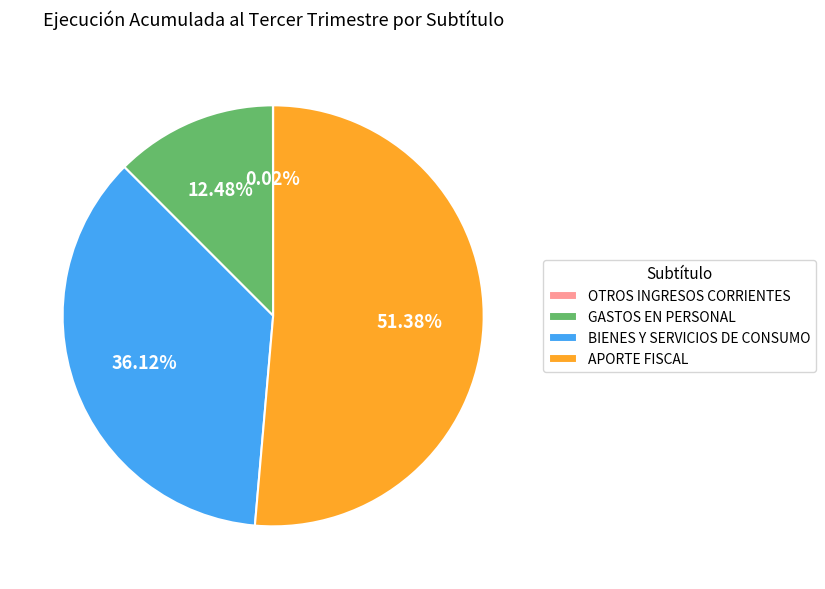

Combined, do GASTOS EN PERSONAL and APORTE FISCAL account for over 50%?

Yes